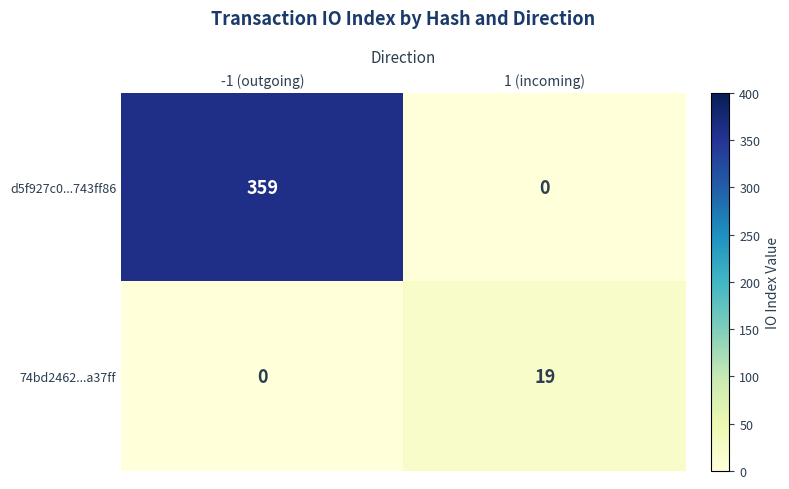

True or false: d5f927c0...743ff86 has a value of 85 at -1 (outgoing).

False